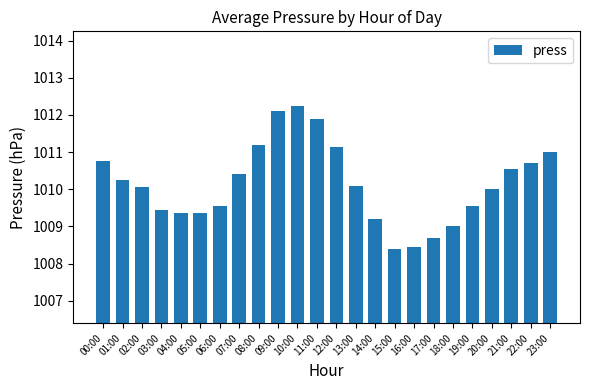

What is the value of the 17th bar from the left?

1008.5